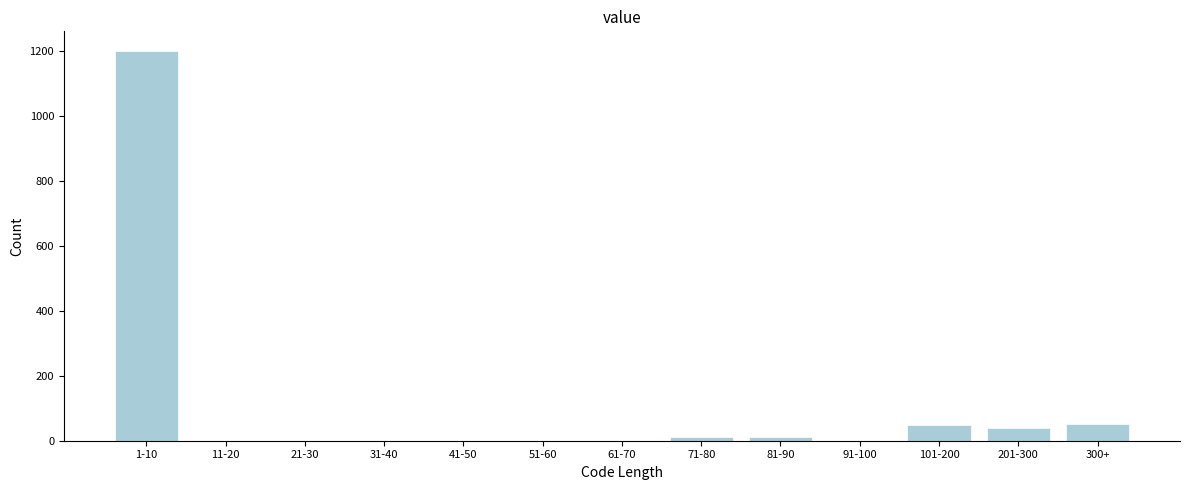

Which has a higher value, 31-40 or 201-300?

201-300